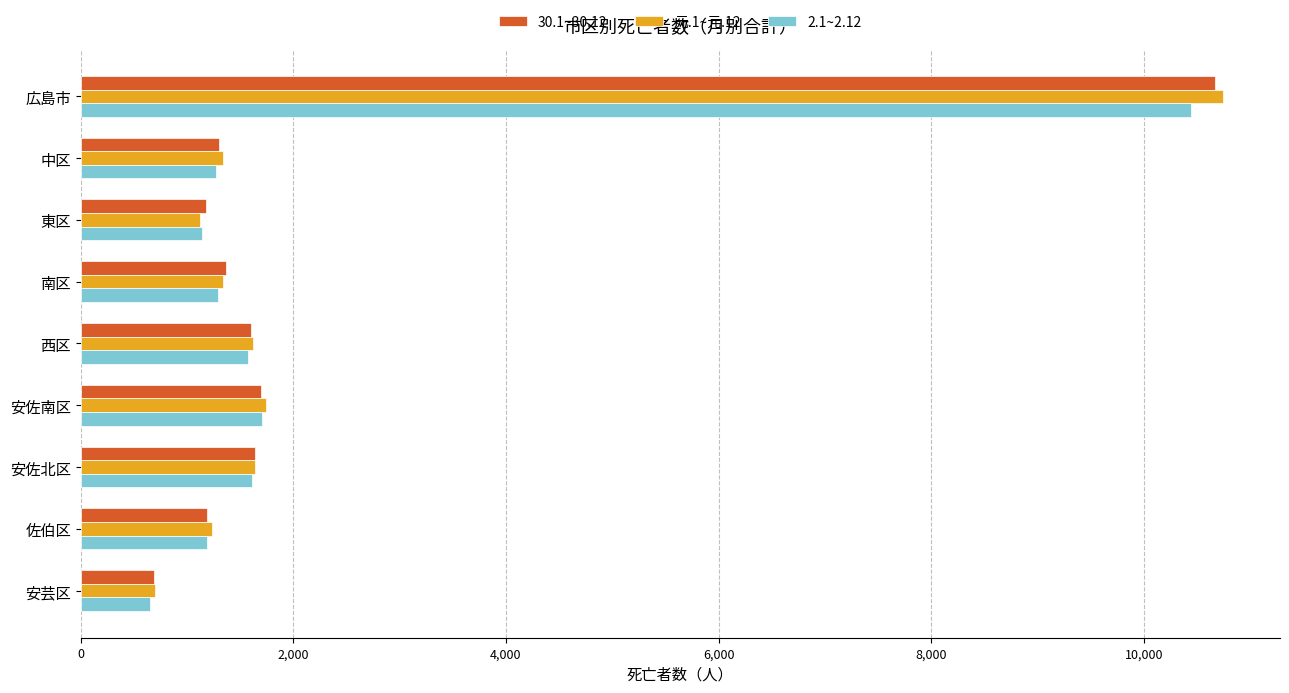

The 元.1~元.12 series shows 1338 at 南区. True or false?

True